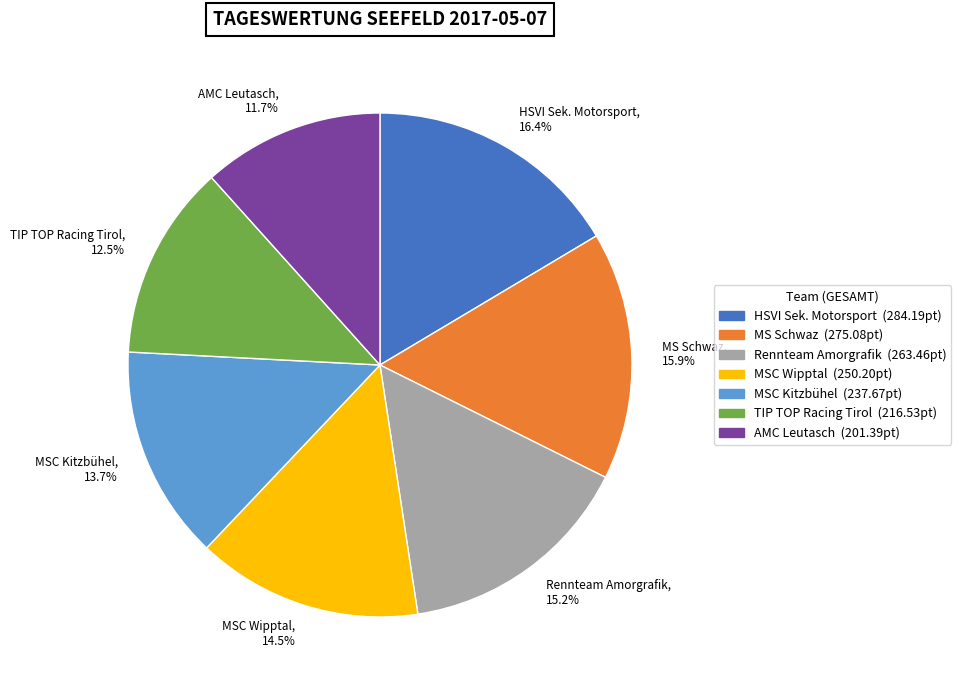

Count the number of slices in the pie.

7